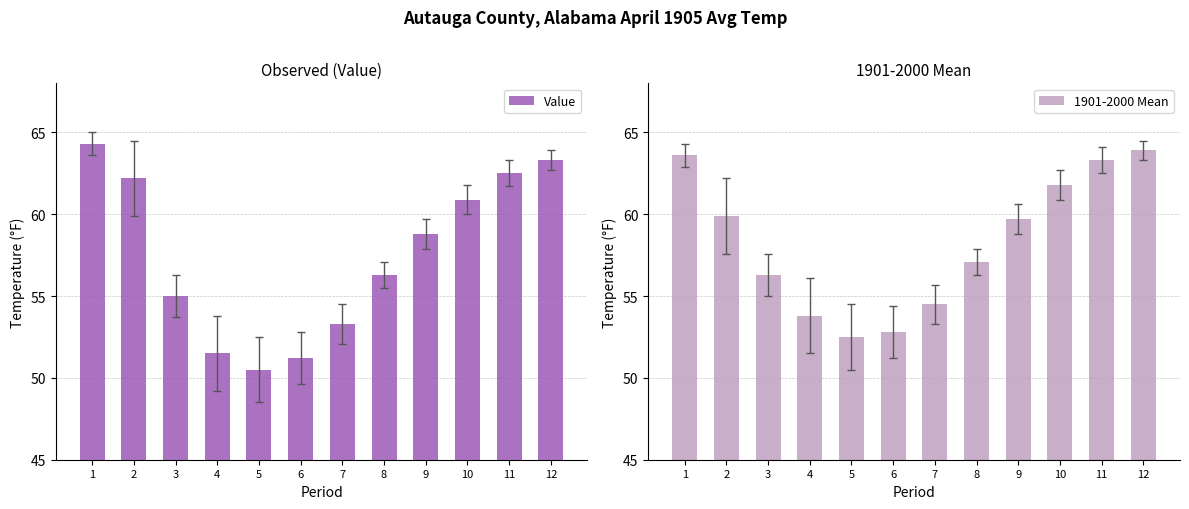

Is the value of Value at 3 greater than the value of 1901-2000 Mean at 11?

No